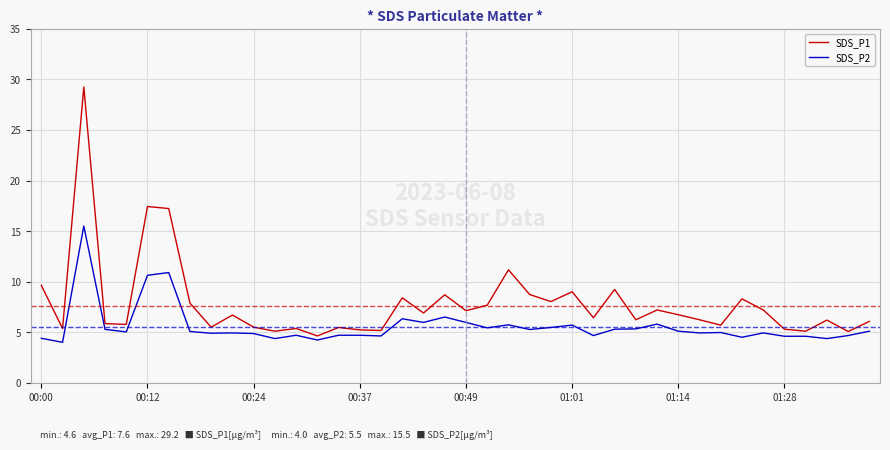

True or false: SDS_P2 and SDS_P1 cross at least once.

False